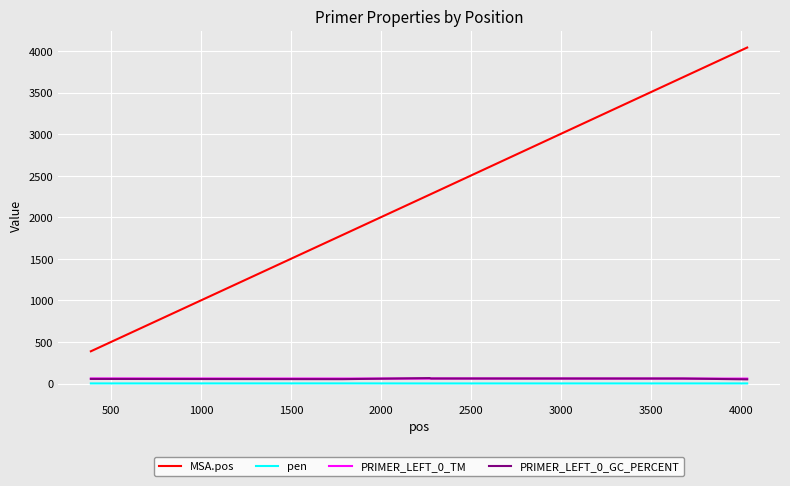

Is this an area chart (filled region under the line)?

No